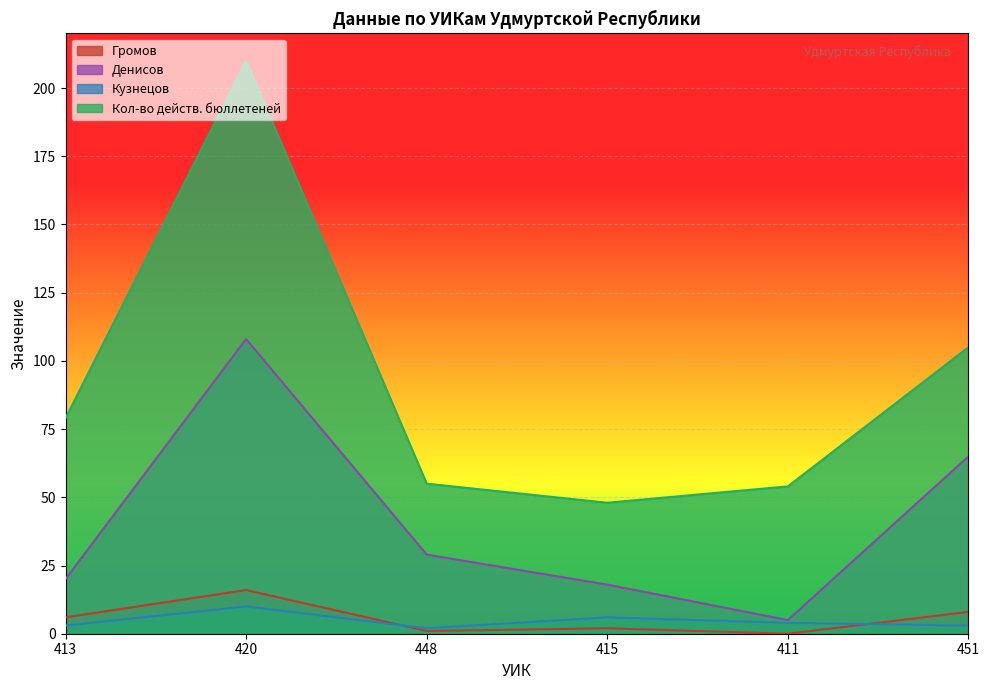

What is the minimum value for Денисов?

5